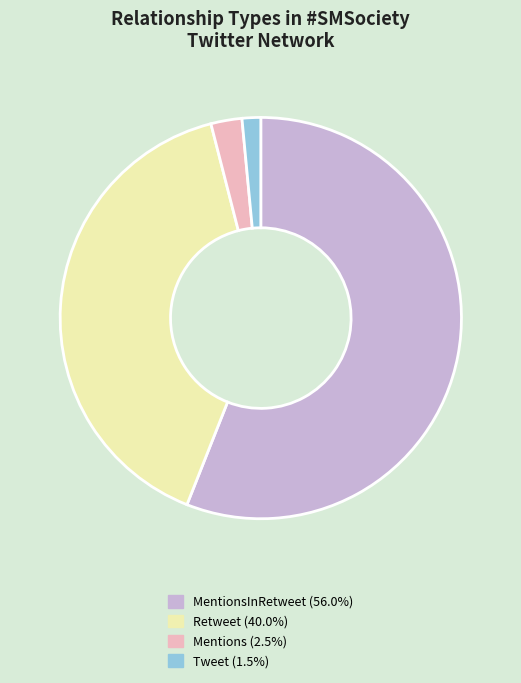

Does any single category account for the majority?

Yes